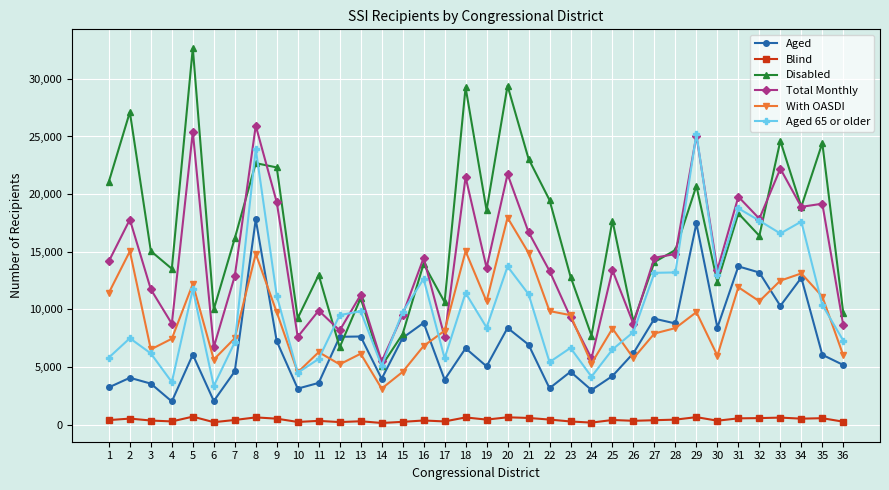

What is the sum of the Aged values at 10 and 8?

20942